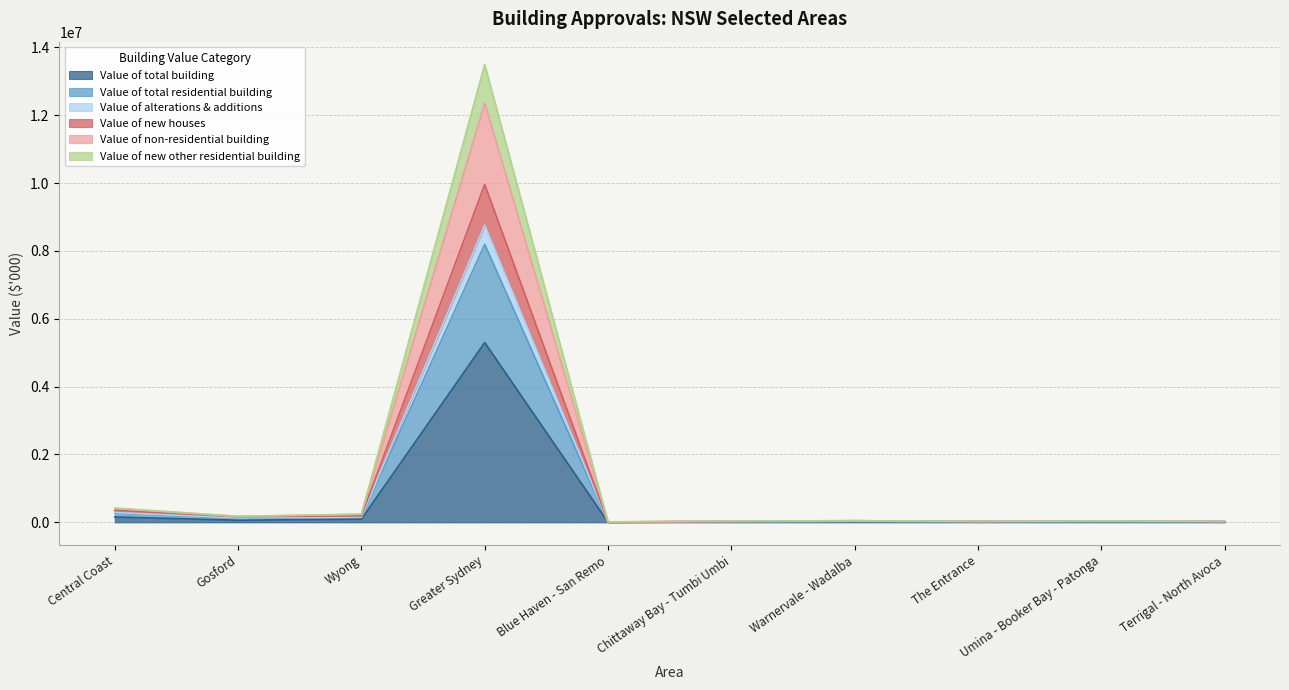

What is the label of the 8th point from the right?

Wyong